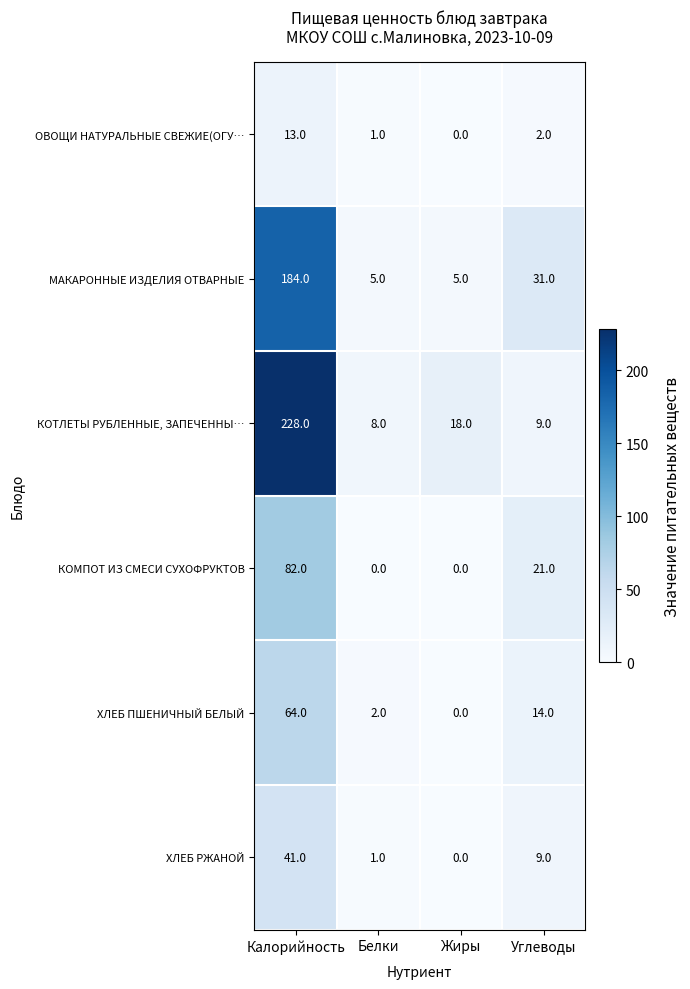

Reading left to right, extract all data points from this chart.

ОВОЩИ НАТУРАЛЬНЫЕ СВЕЖИЕ(ОГУ…: Калорийность=13	Белки=1	Жиры=0	Углеводы=2
МАКАРОННЫЕ ИЗДЕЛИЯ ОТВАРНЫЕ: Калорийность=184	Белки=5	Жиры=5	Углеводы=31
КОТЛЕТЫ РУБЛЕННЫЕ, ЗАПЕЧЕННЫ…: Калорийность=228	Белки=8	Жиры=18	Углеводы=9
КОМПОТ ИЗ СМЕСИ СУХОФРУКТОВ: Калорийность=82	Белки=0	Жиры=0	Углеводы=21
ХЛЕБ ПШЕНИЧНЫЙ БЕЛЫЙ: Калорийность=64	Белки=2	Жиры=0	Углеводы=14
ХЛЕБ РЖАНОЙ: Калорийность=41	Белки=1	Жиры=0	Углеводы=9